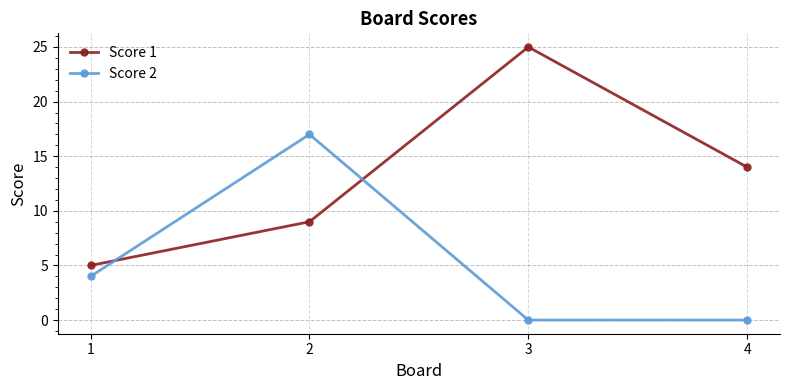

True or false: Score 2 has a value of 0 at 4.

True